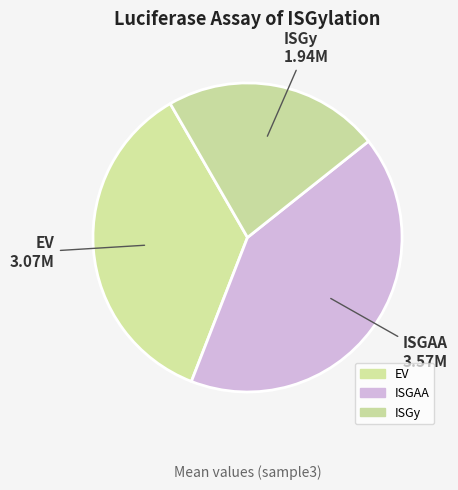

How many slices are in this pie chart?

3